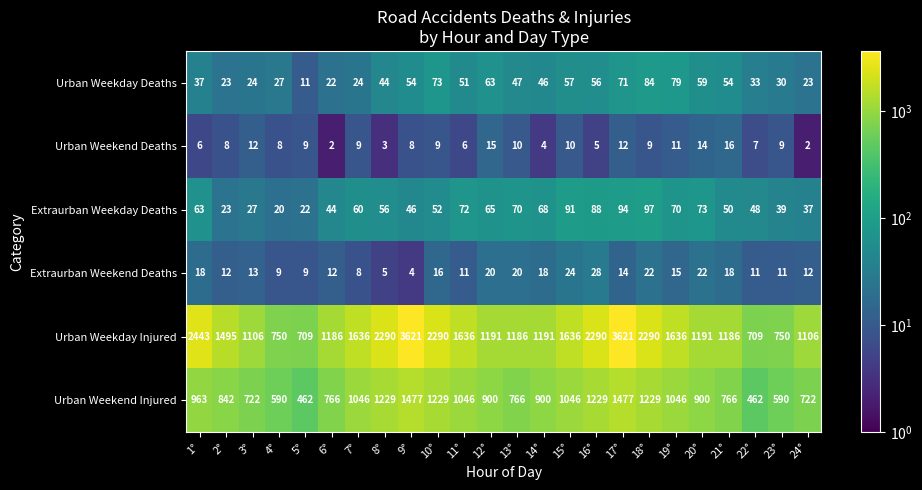

Which series has the largest total across all categories?

Urban Weekday Injured